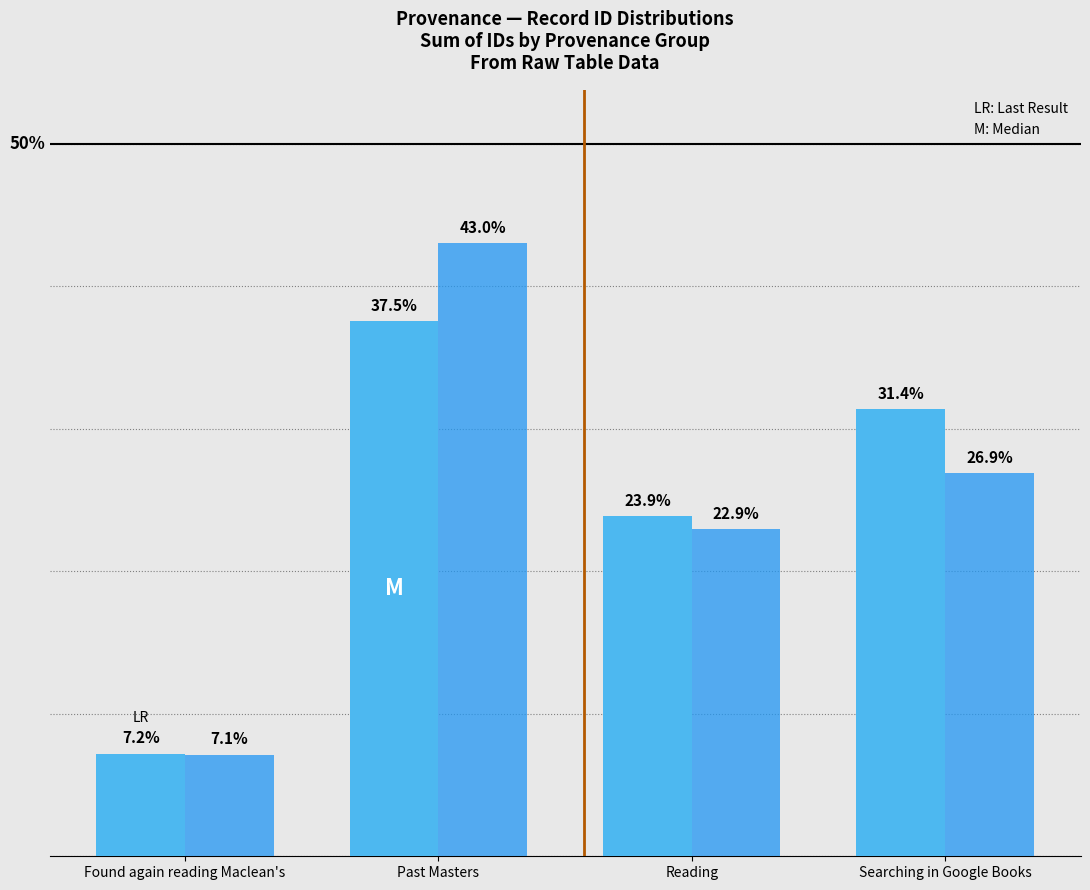

At which category is the sum across all series the highest?

Past Masters